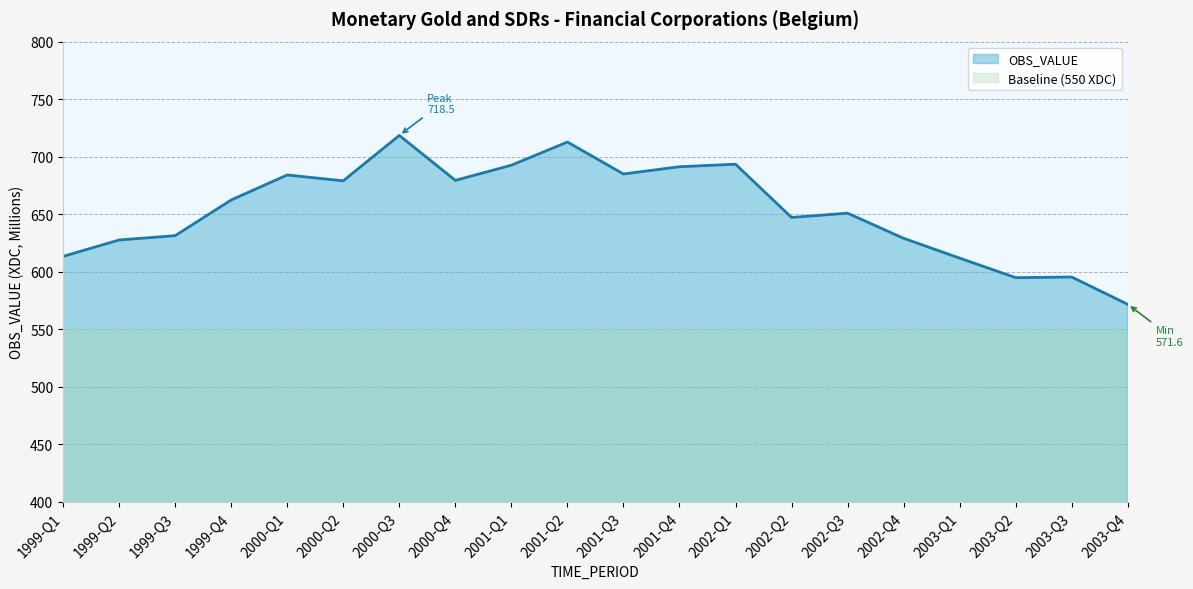

True or false: there are more than 0 points higher than both neighbors.

True